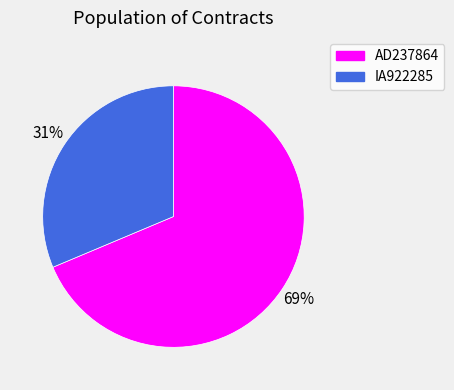

What is the largest slice in the pie chart?

AD237864